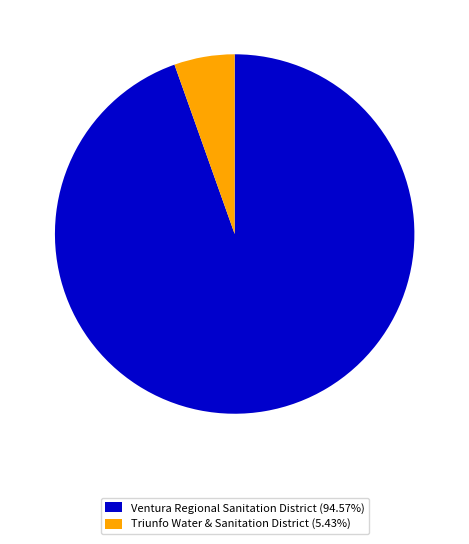

What is the ratio of the value at Ventura Regional Sanitation District (94.57%) to the value at Triunfo Water & Sanitation District (5.43%)?

17.4